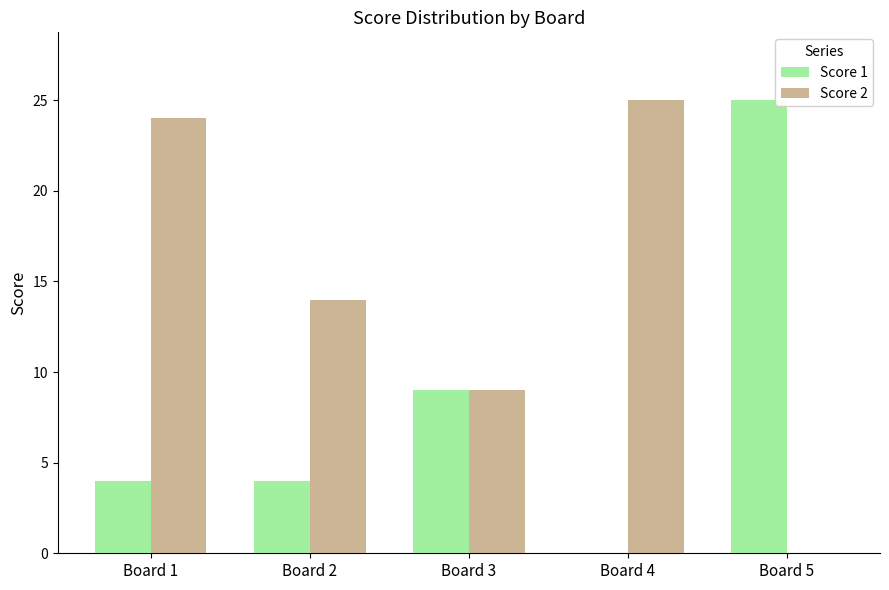

How many groups of bars are there?

5